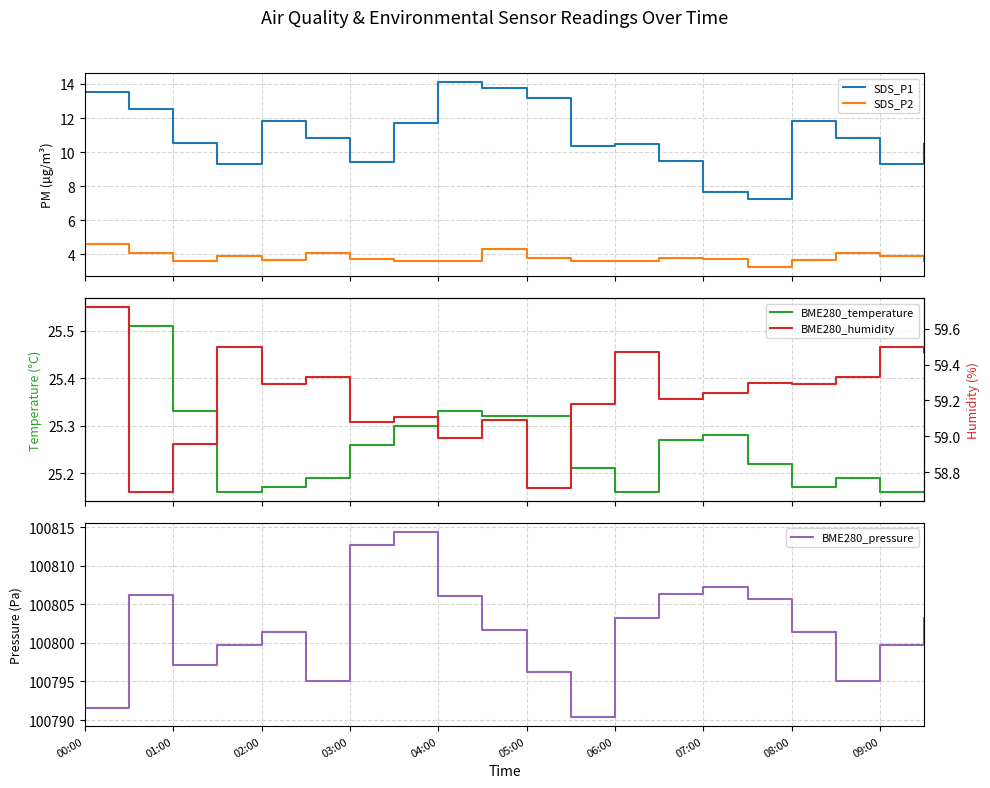

True or false: SDS_P2 and SDS_P1 intersect in this chart.

False